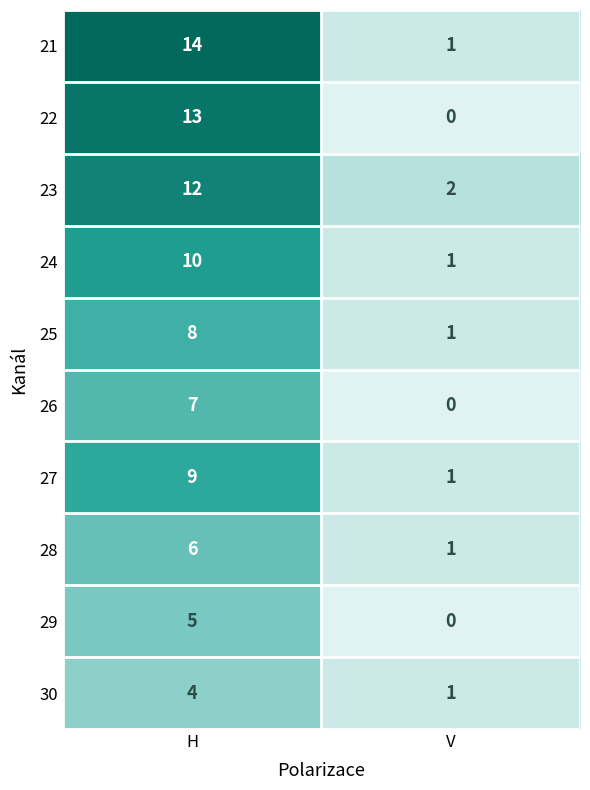

The 26 series shows 7 at H. True or false?

True